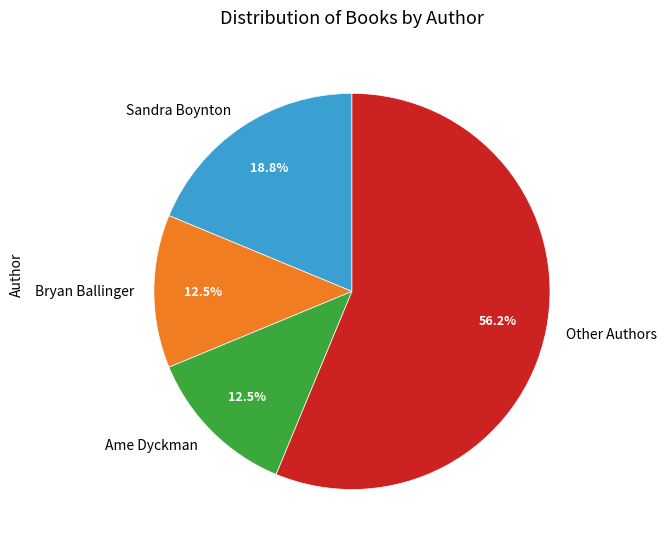

Does any single category account for the majority?

Yes